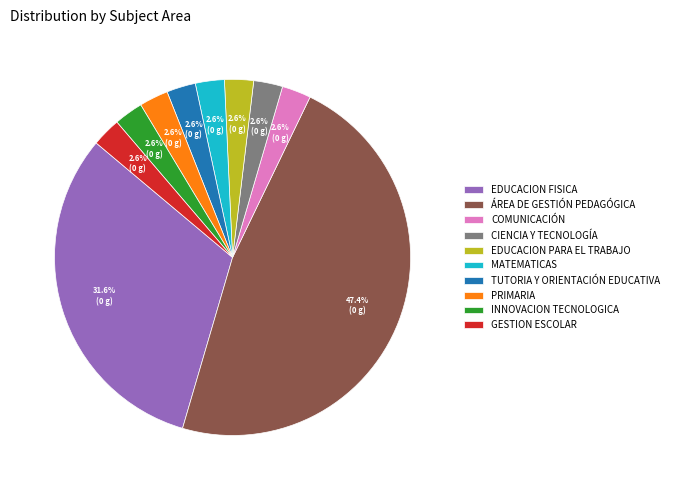

To the nearest percent, what portion does GESTION ESCOLAR represent?

3%